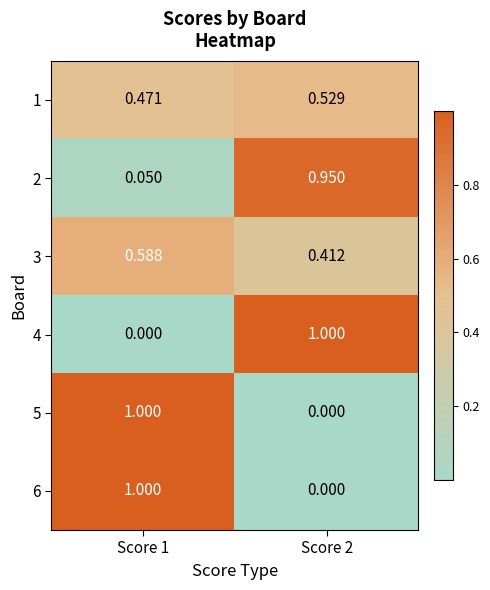

Is the value of 5 at Score 1 greater than the value of 2 at Score 1?

Yes